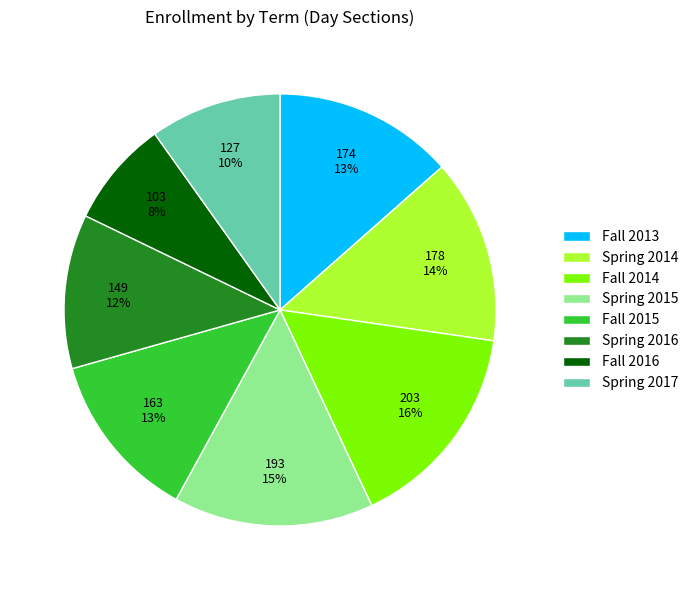

Which category has the biggest portion of the pie?

Fall 2014